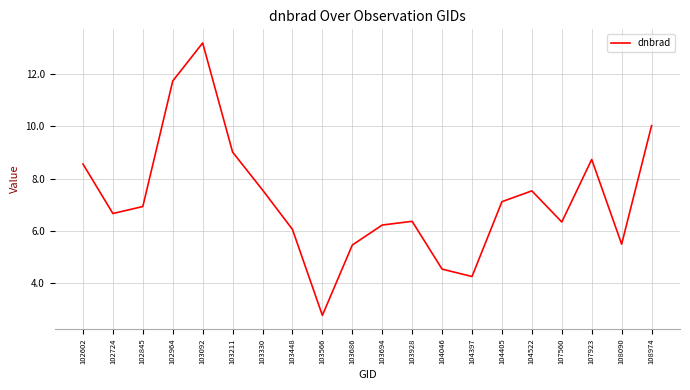

Which category has the highest value across all series?

103092